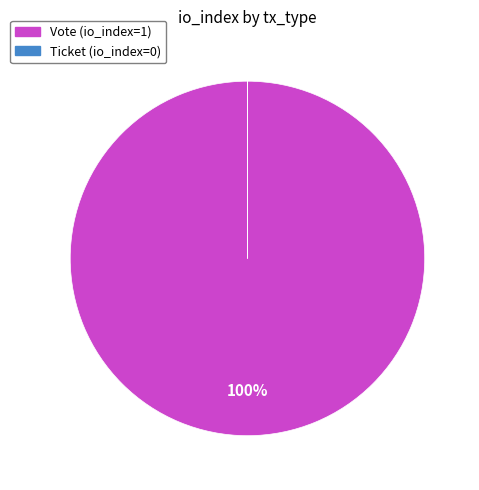

What is the majority slice?

Vote